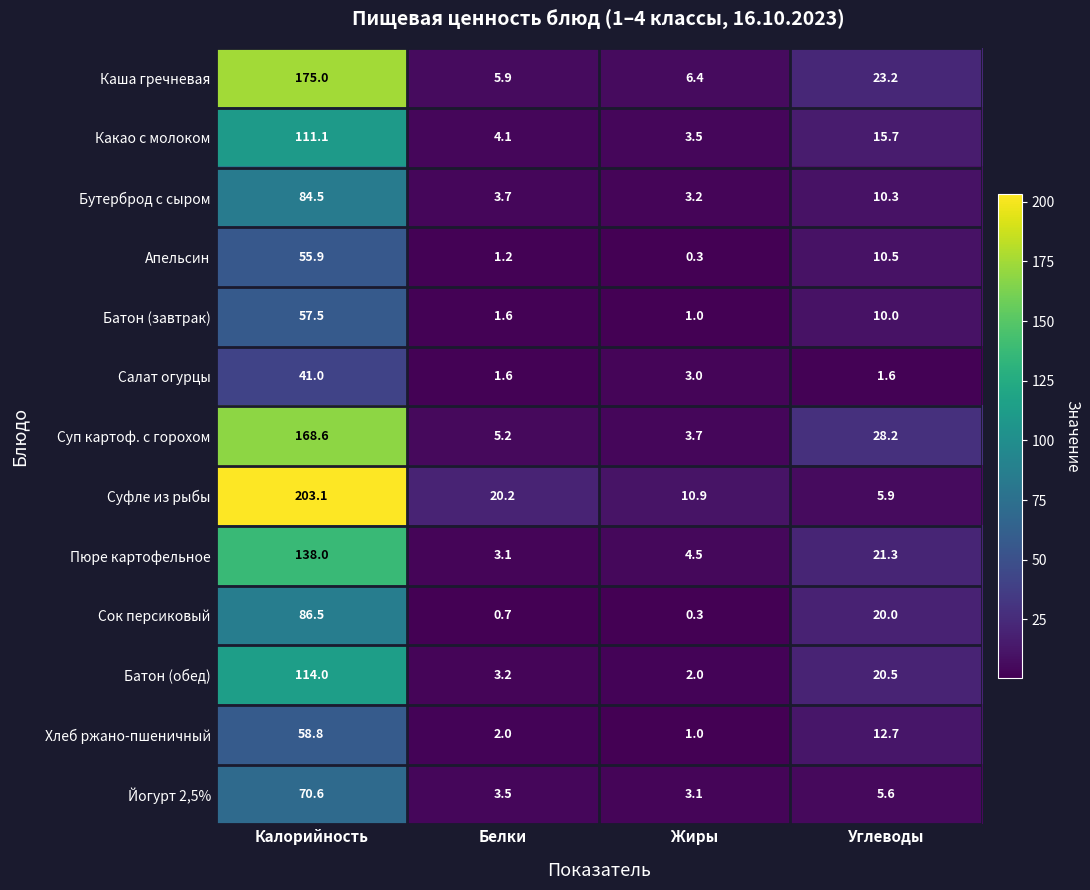

What is the minimum value shown in the chart?

0.3